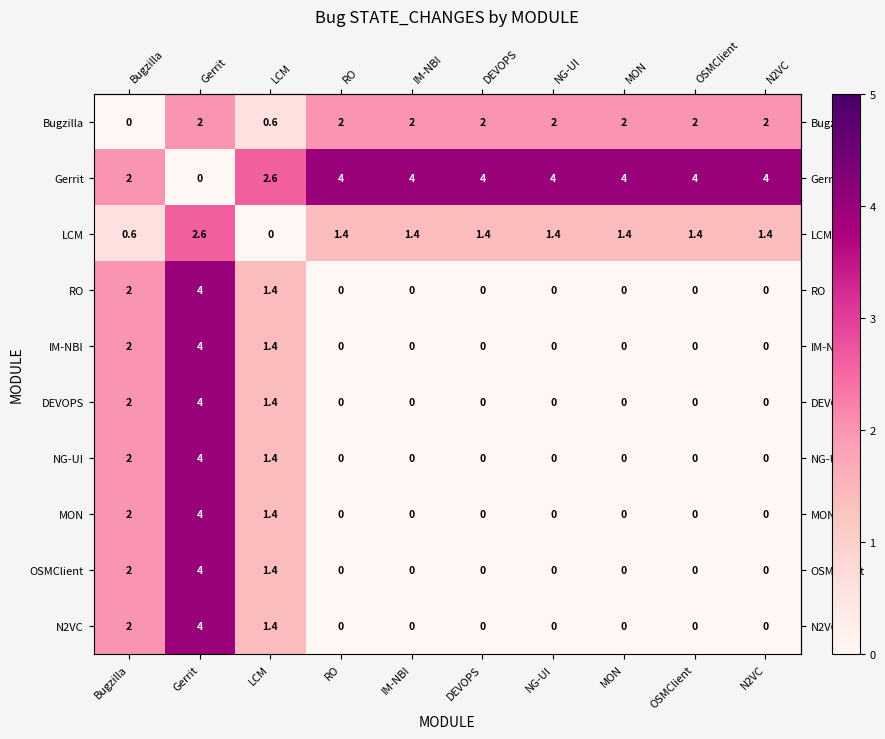

How many Gerrit values are between 2 and 4?

9